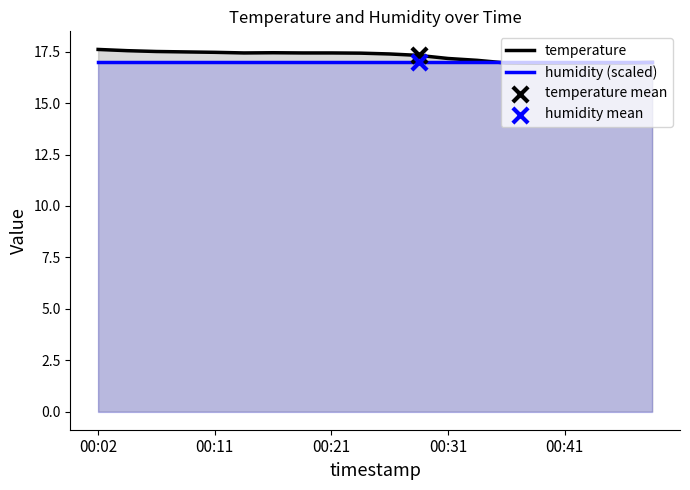

At how many categories does at least one series exceed 17?

14